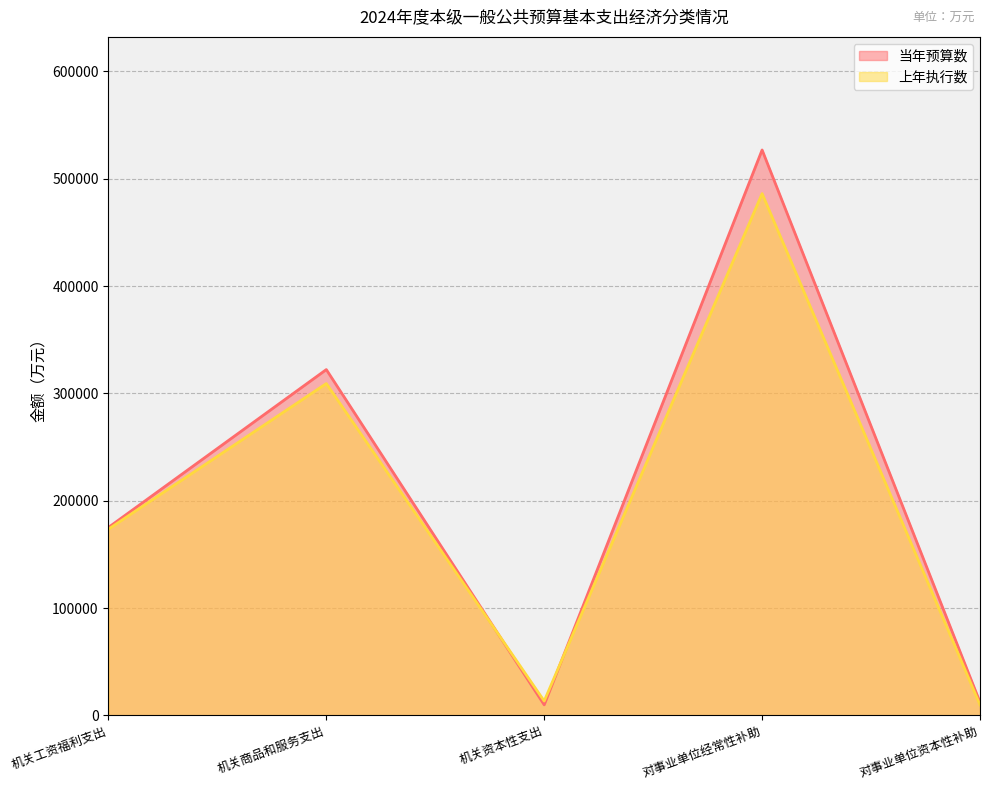

Between which two adjacent categories do 上年执行数 and 当年预算数 first intersect?

机关商品和服务支出 and 机关资本性支出